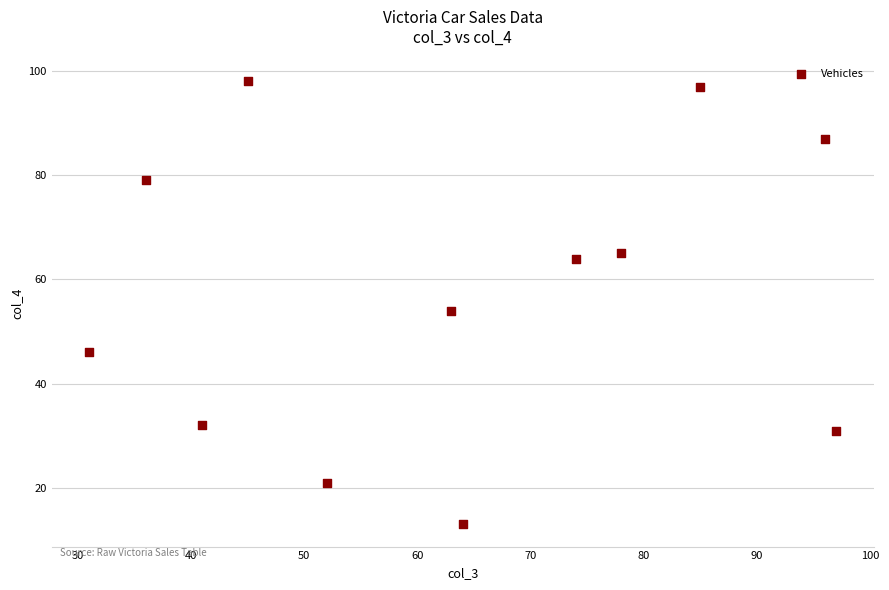

What Y value in the scatter plot is closest to 55?

54